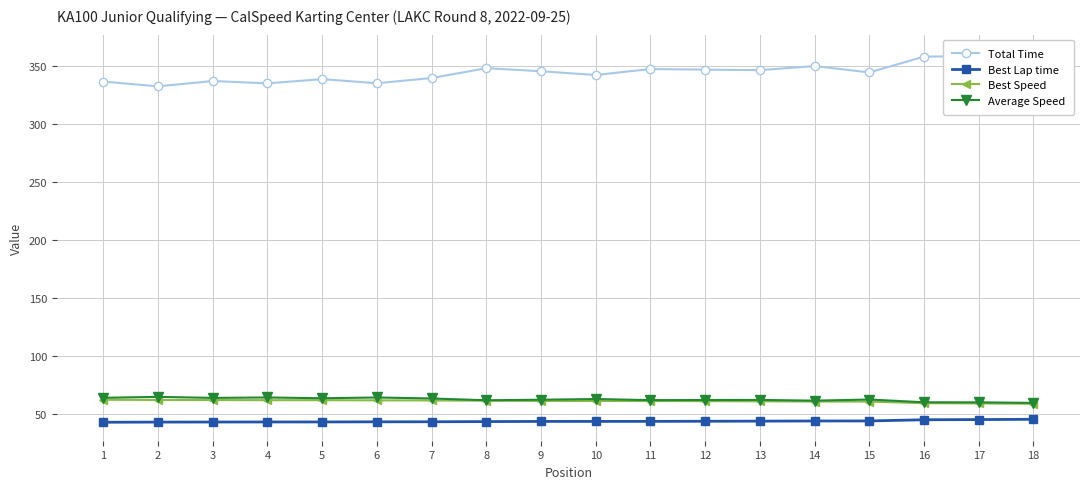

How many values in the Best Speed series are below 61?

4